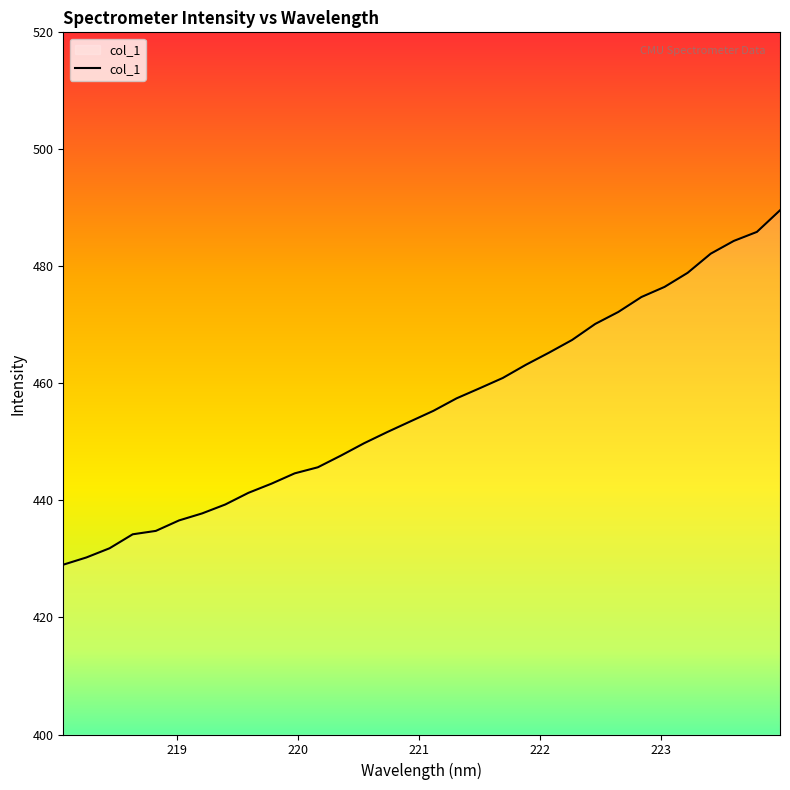

What is the smallest value displayed?

429.0